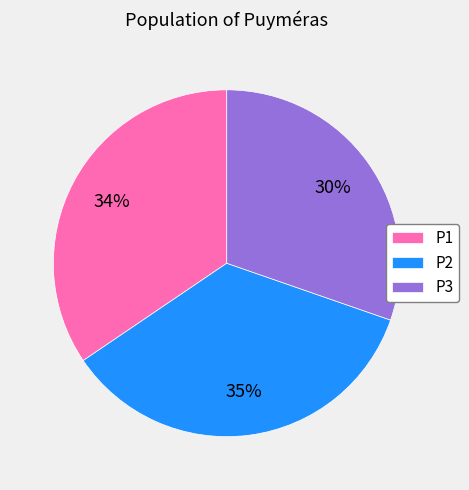

Which category has the biggest portion of the pie?

P2